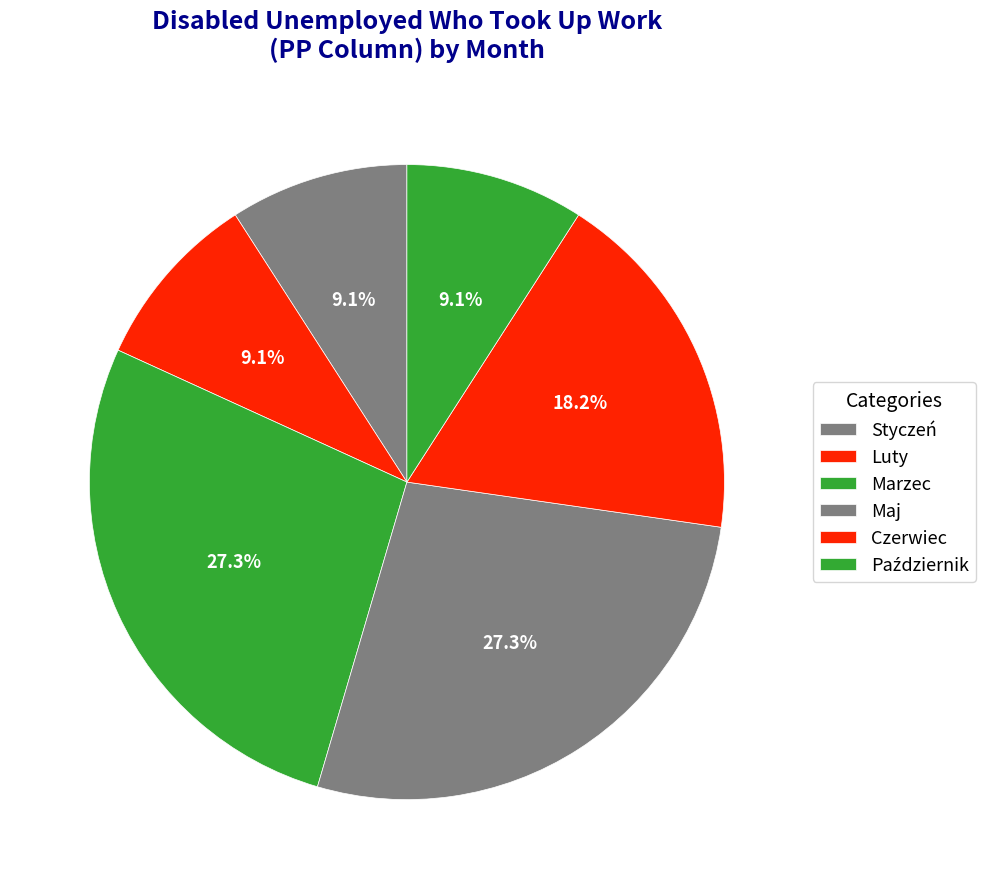

What is the largest slice in the pie chart?

Marzec